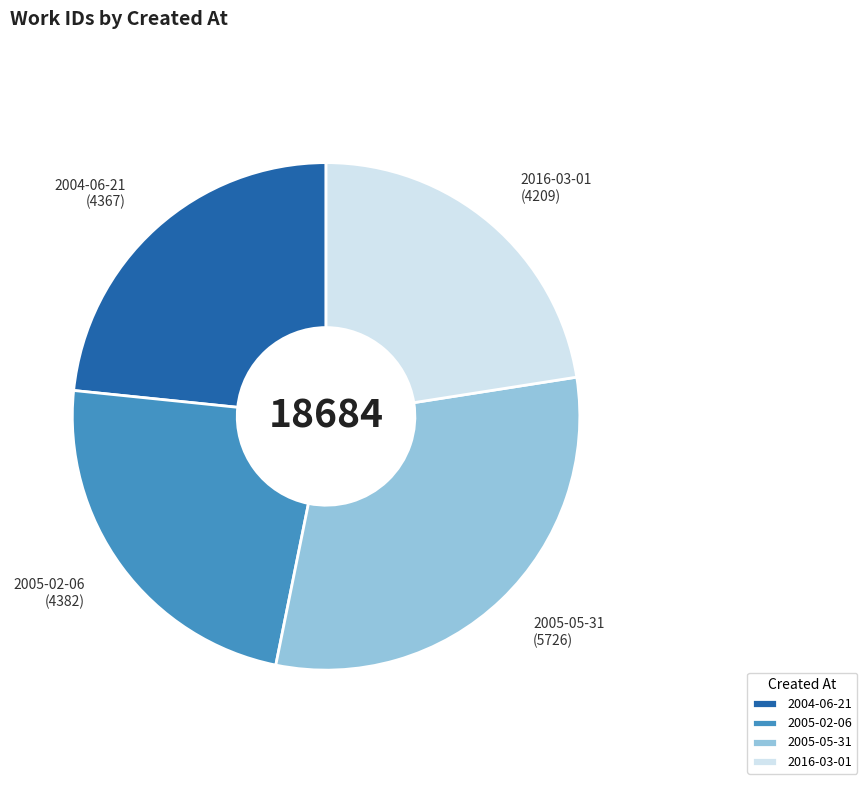

Does any single category account for the majority?

No